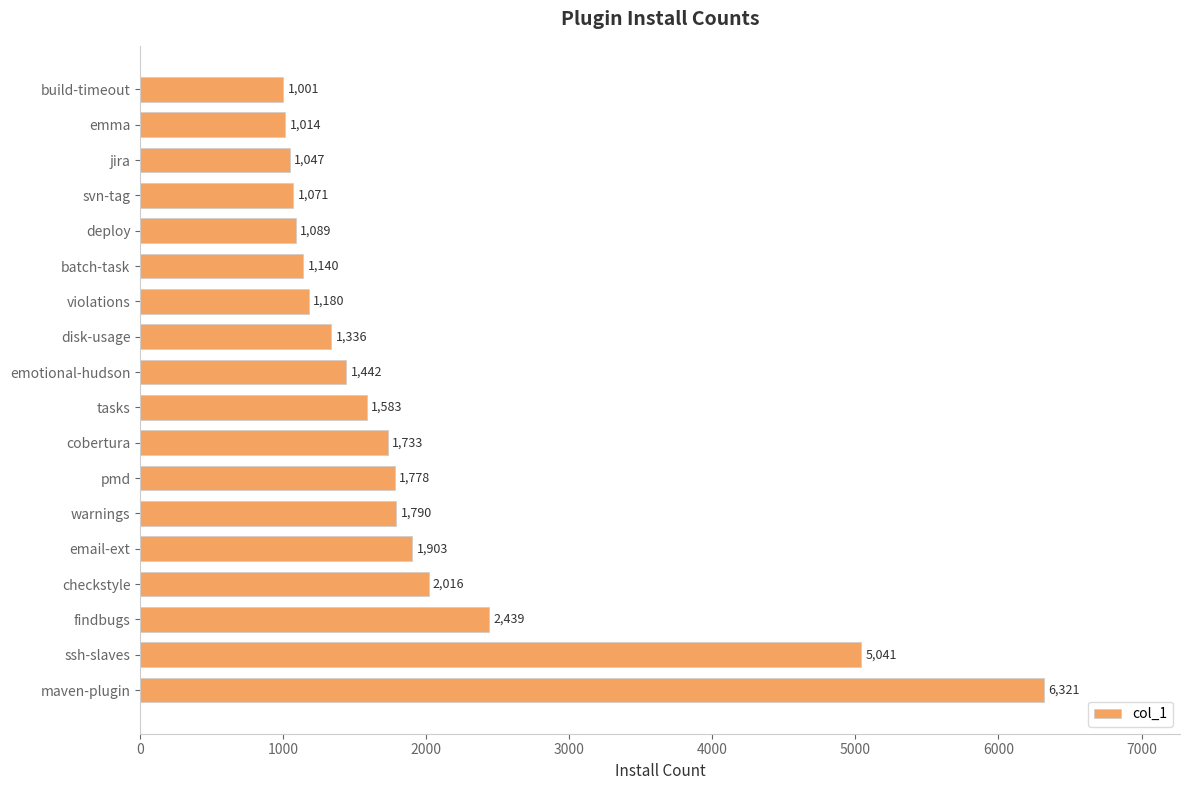

What is the difference between the maximum and minimum values?

5320